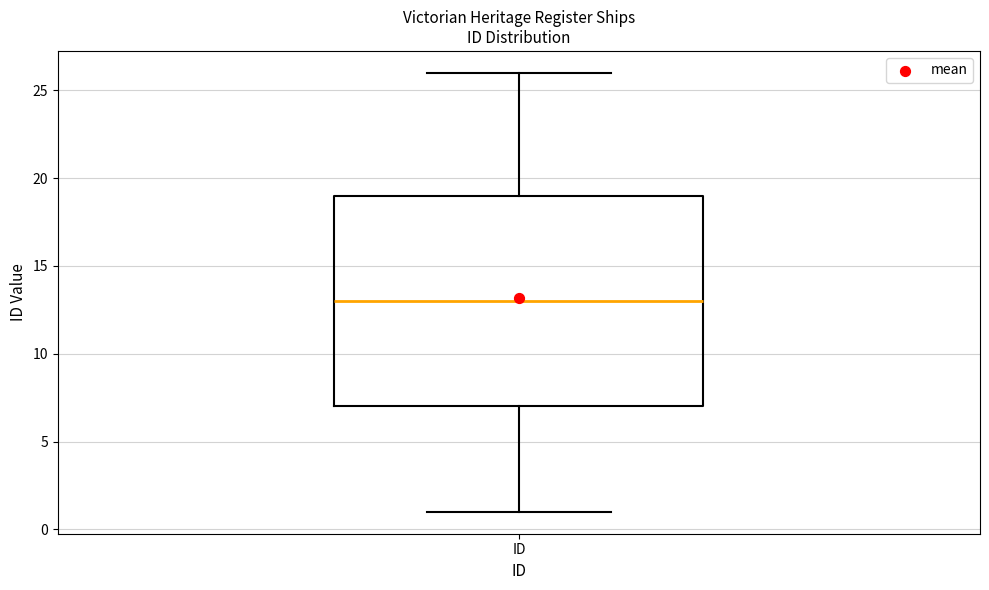

Where does the upper whisker of the box for ID end on the y-axis? The values are not printed on the chart, so give them approximately, as read against the axis.

26